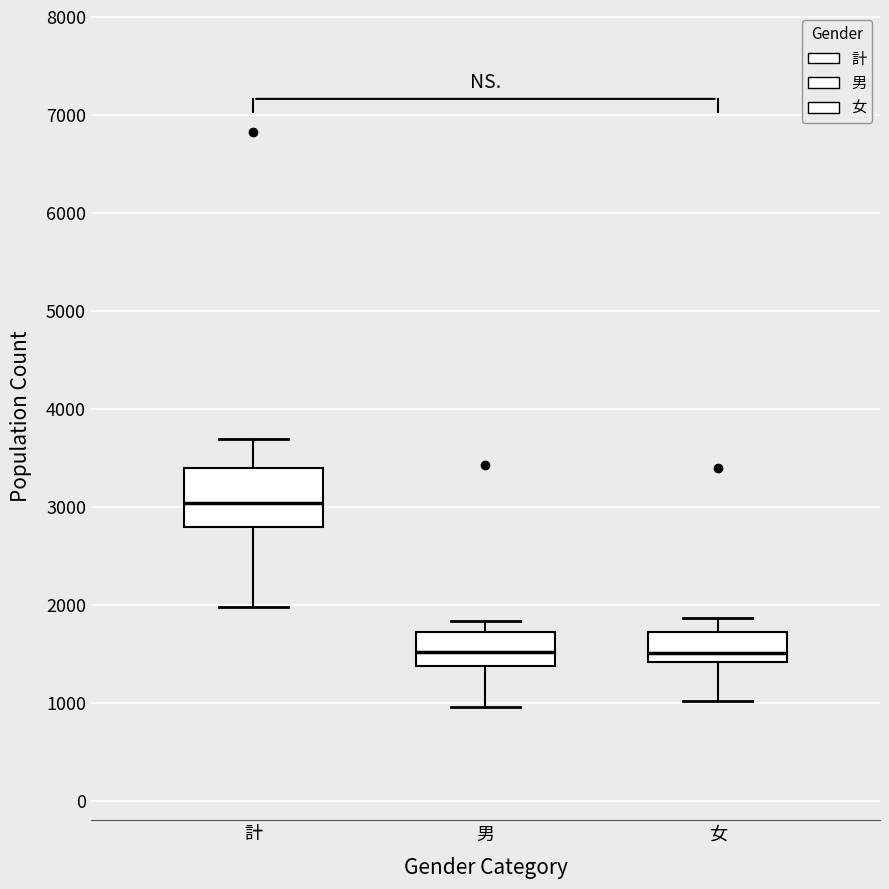

Where does the upper whisker of the box for 計 end on the y-axis? The values are not printed on the chart, so give them approximately, as read against the axis.

3700